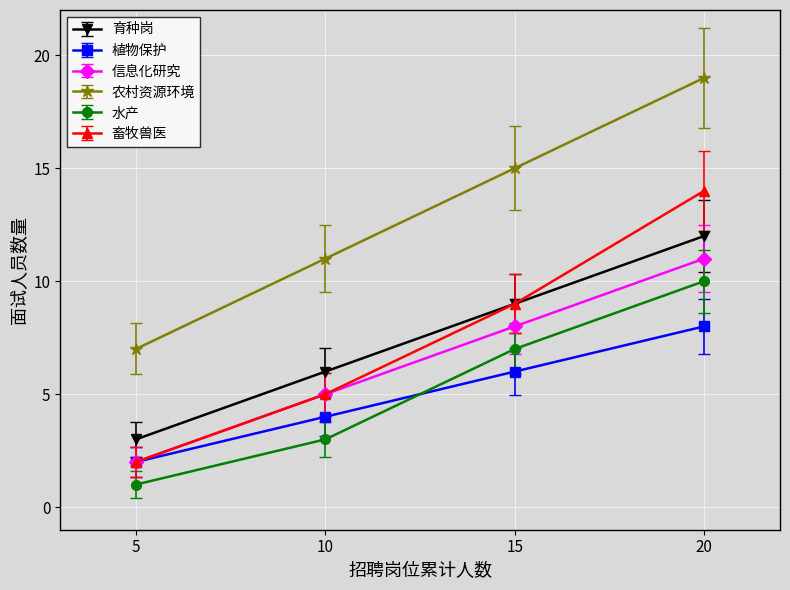

What is the difference between the maximum and minimum values in the 农村资源环境 series?

12